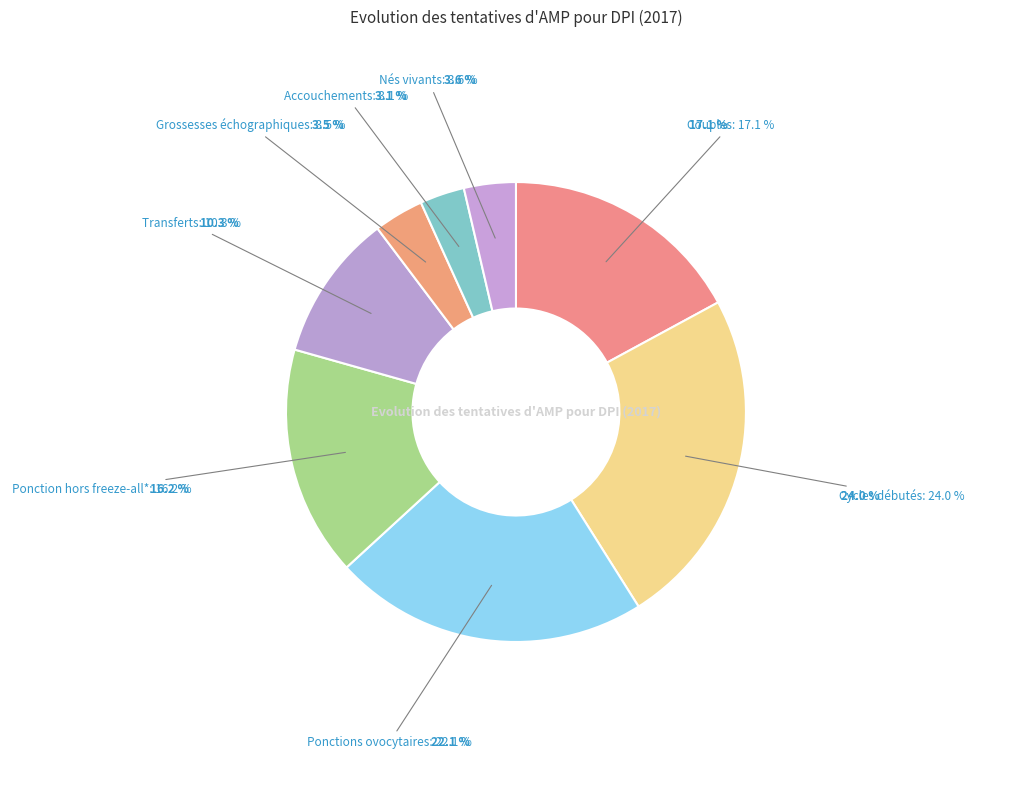

Which slice is the largest?

Cycles débutés